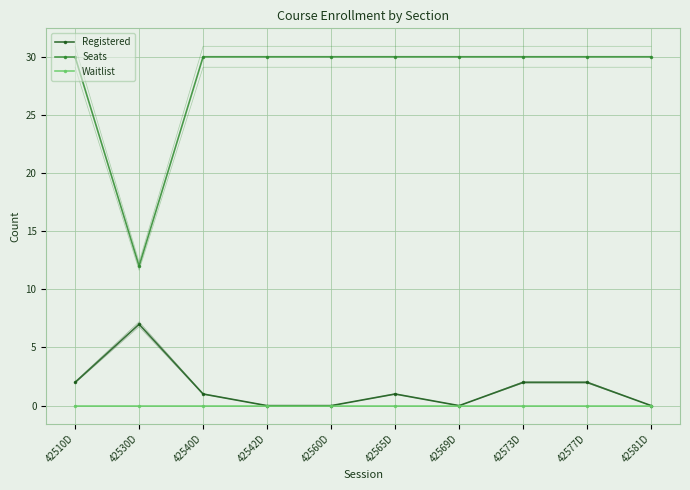

What is the maximum value for Registered?

7